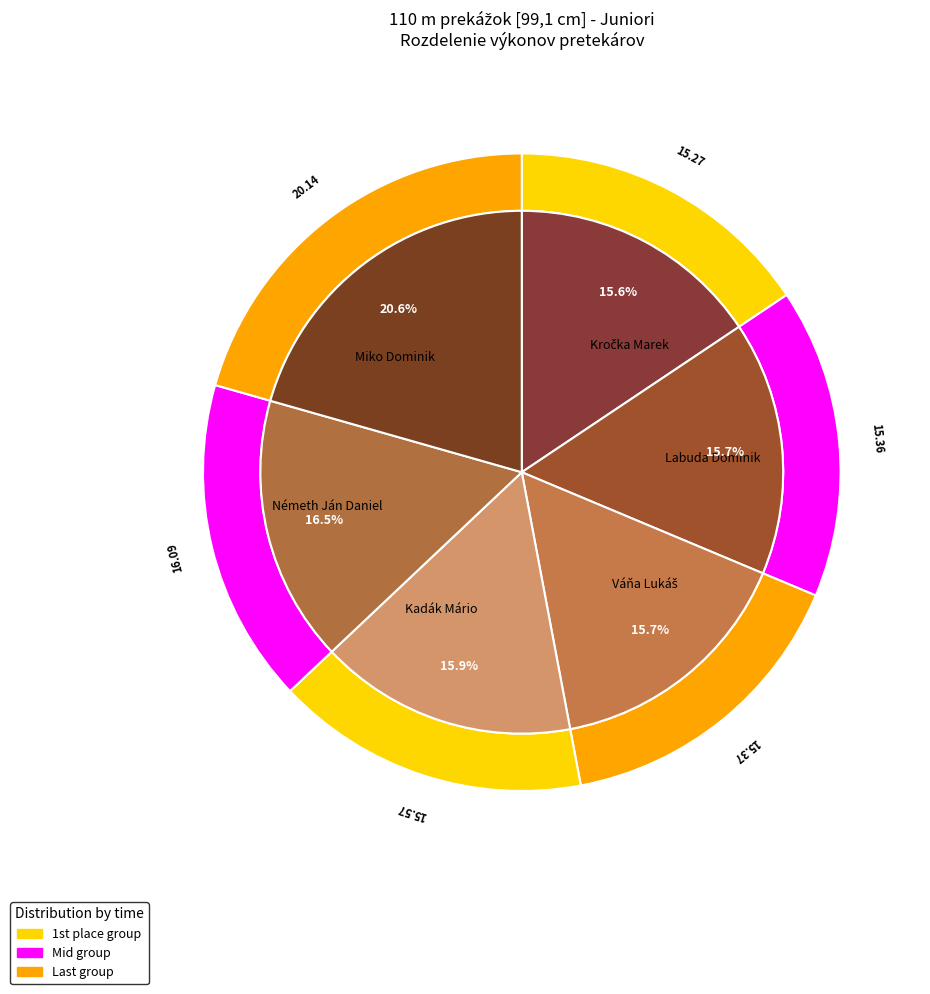

The Németh Ján Daniel slice represents 7% of the pie. True or false?

False